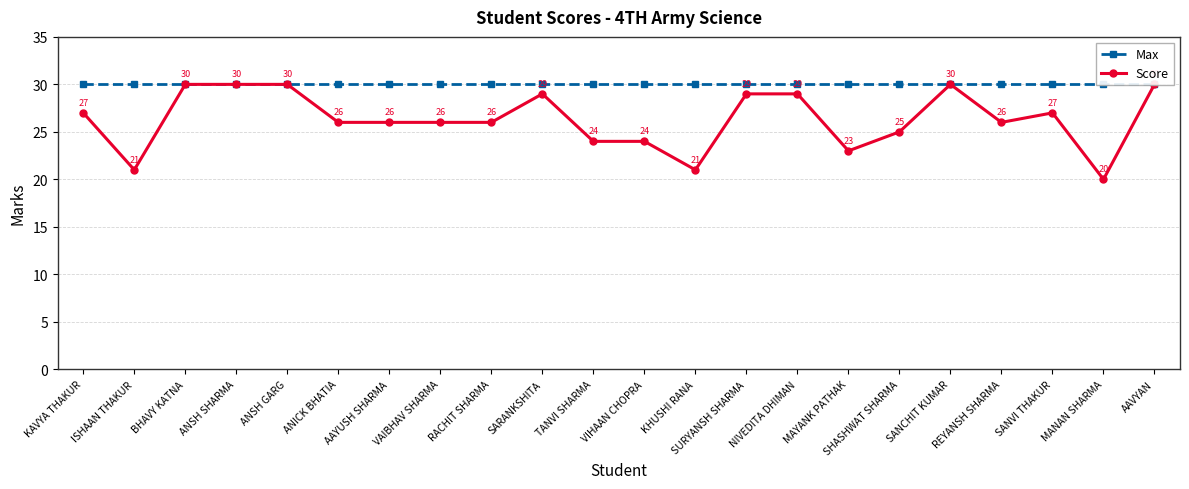

List the labels in order of Max value, smallest first.

KAVYA THAKUR, ISHAAN THAKUR, BHAVY KATNA, ANSH SHARMA, ANSH GARG, ANICK BHATIA, AAYUSH SHARMA, VAIBHAV SHARMA, RACHIT SHARMA, SARANKSHITA, TANVI SHARMA, VIHAAN CHOPRA, KHUSHI RANA, SURYANSH SHARMA, NIVEDITA DHIMAN, MAYANK PATHAK, SHASHWAT SHARMA, SANCHIT KUMAR, REYANSH SHARMA, SANVI THAKUR, MANAN SHARMA, AAVYAN